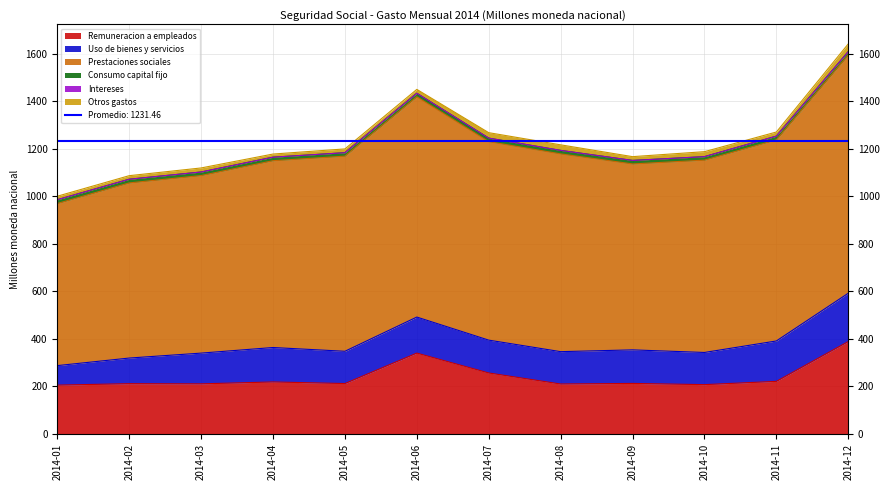

Rank the categories by Intereses value from highest to lowest.

2014-01, 2014-02, 2014-03, 2014-04, 2014-05, 2014-06, 2014-07, 2014-08, 2014-09, 2014-10, 2014-11, 2014-12